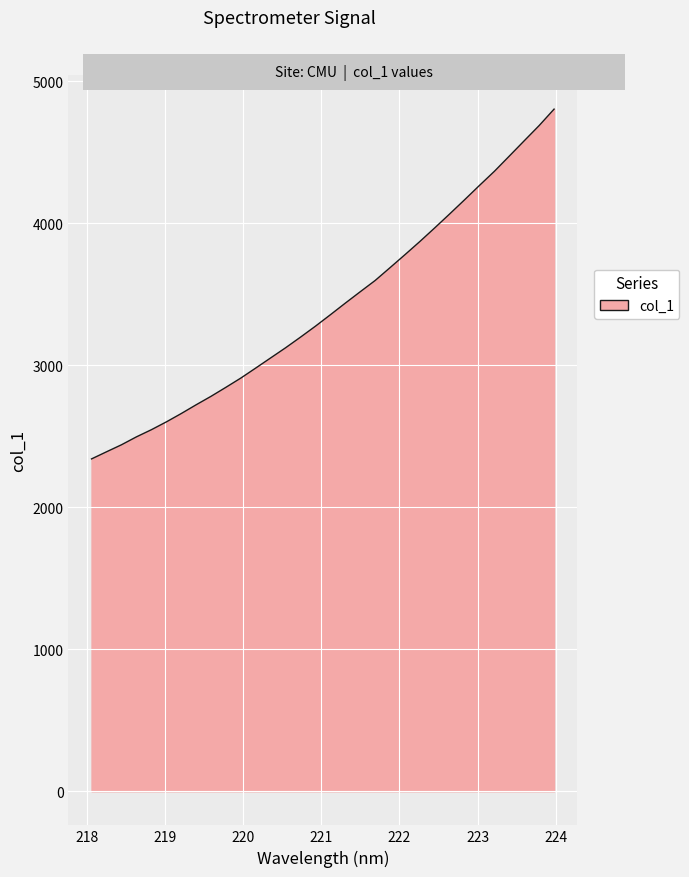

How many lines are shown in the chart?

1